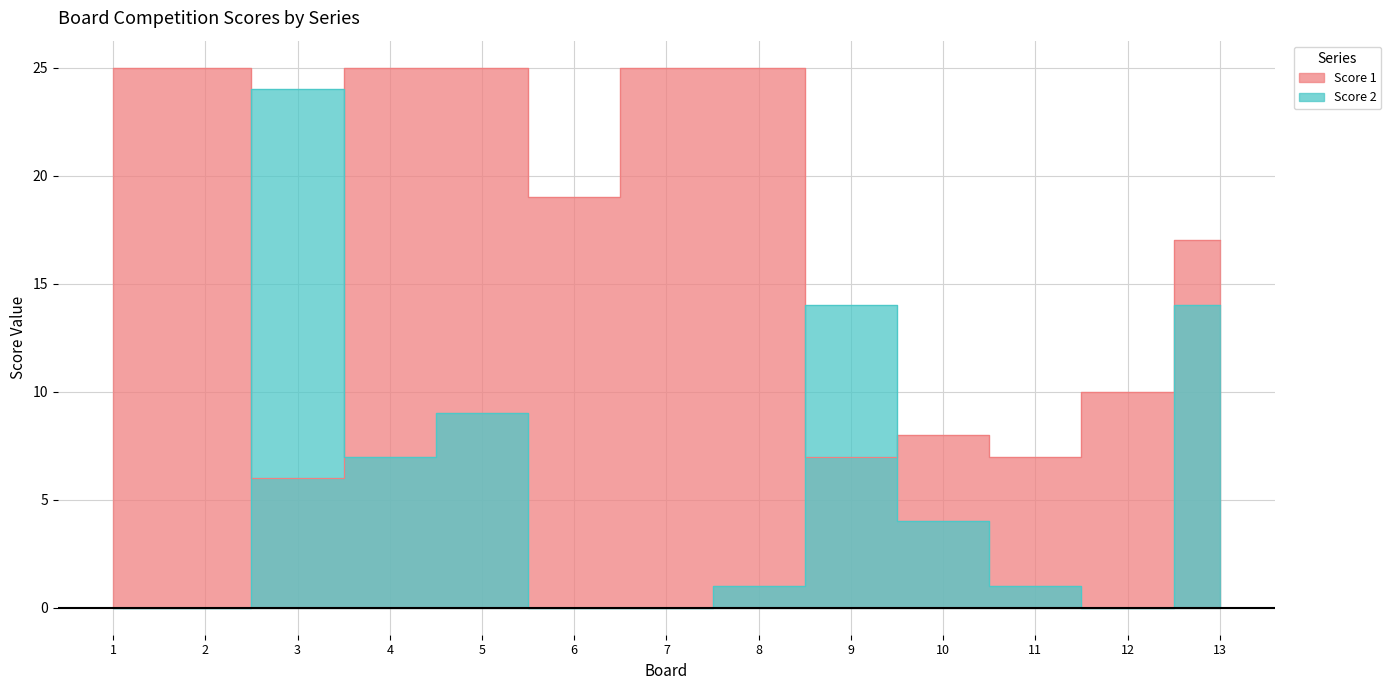

What is the value of the Score 1 point at the 6th from the left?

19